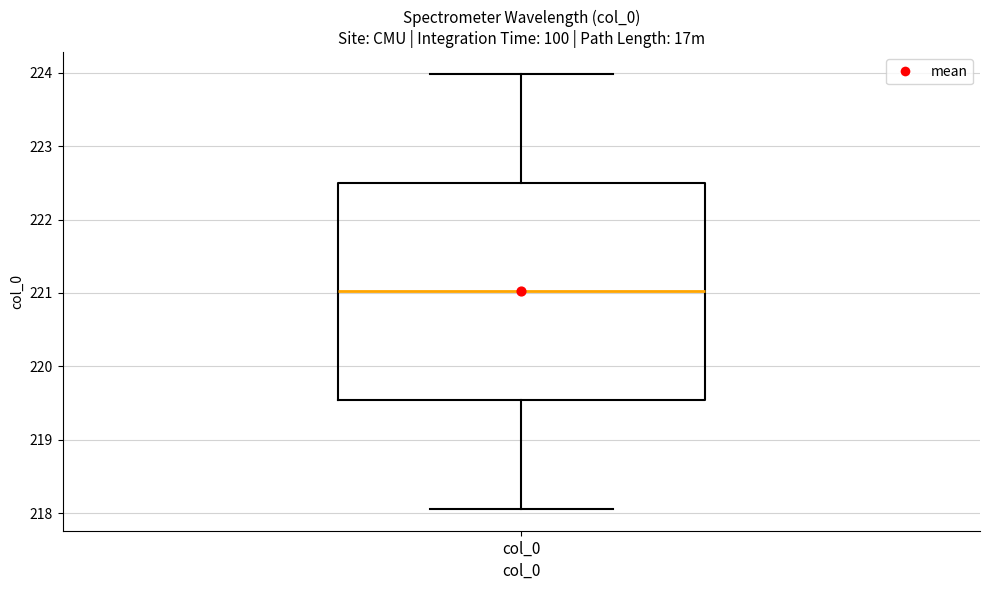

Transcribe this box plot: give where the median line is, the range the box spans, and where the two whiskers end, as read against the y-axis. The values are not printed on the chart, so give them approximately, as read against the axis.

median 221.0, box 219.5 to 222.5, whiskers 218.1 to 224.0